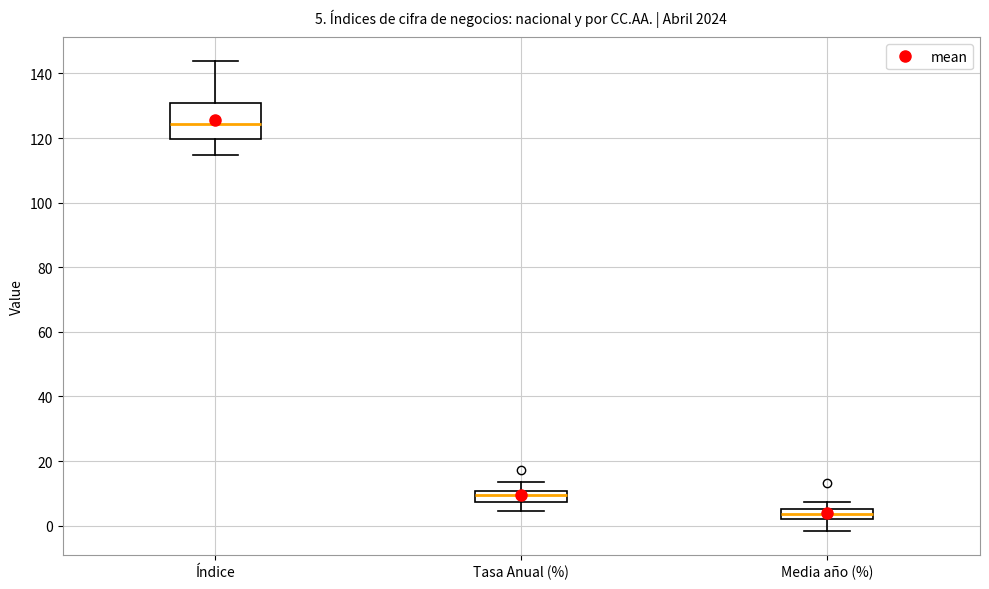

Which box's median line is the lowest?

Media año (%)